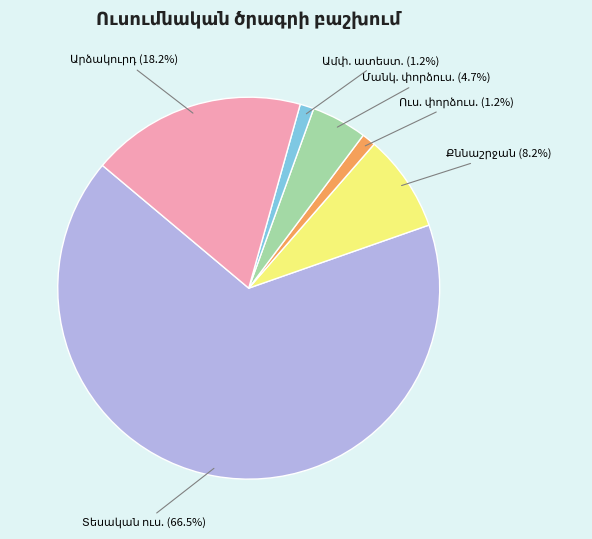

Is there any slice that represents more than half of the pie?

Yes